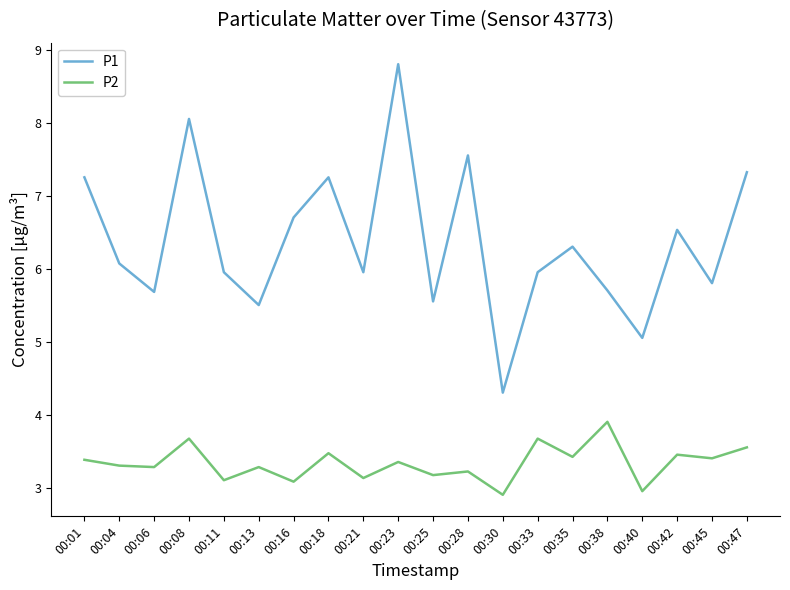

True or false: P1 has a value of 7.2 at 00:18.

True